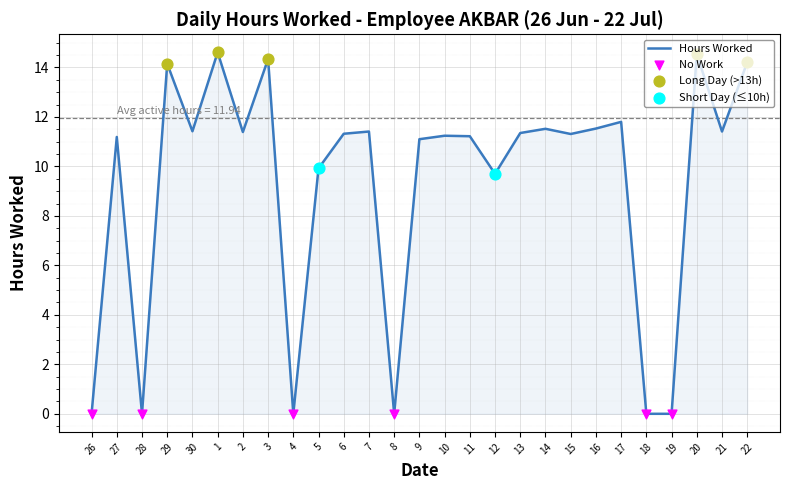

Between 18 and 13, which is larger?

13